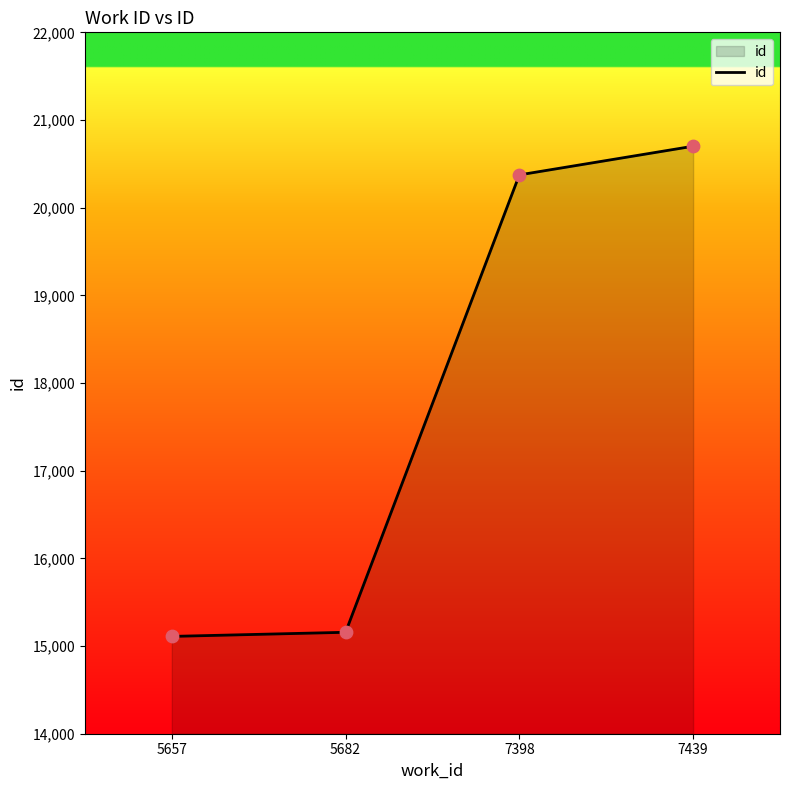

What is the change in value from 7398 to 7439?

+327